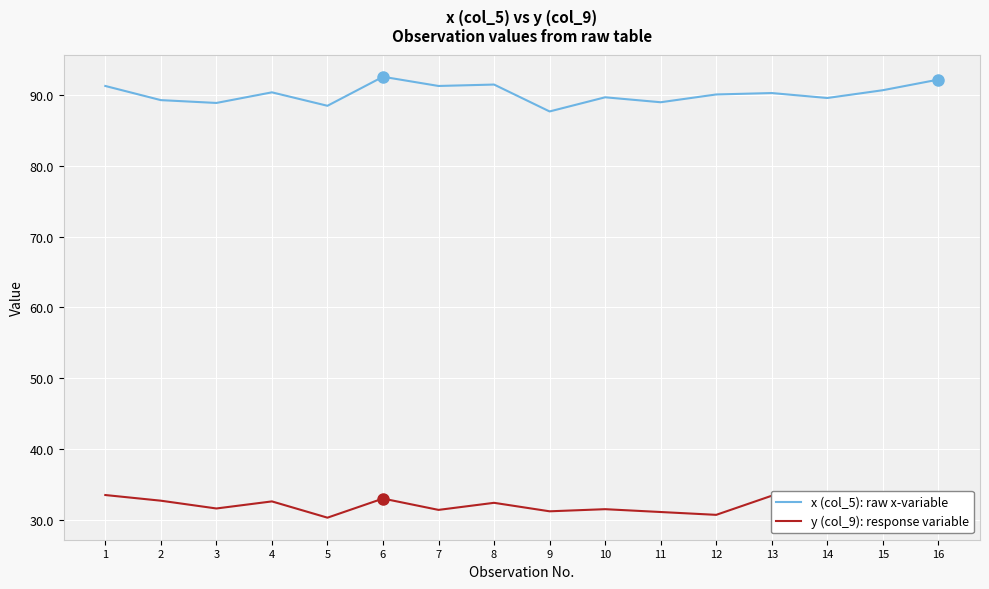

True or false: x (col_5): raw x-variable and y (col_9): response variable cross at least once.

False